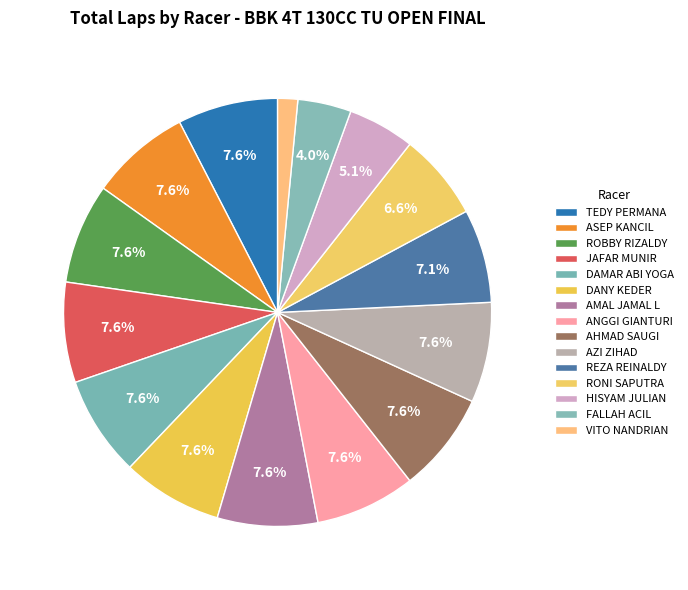

How many segments does this pie chart have?

15